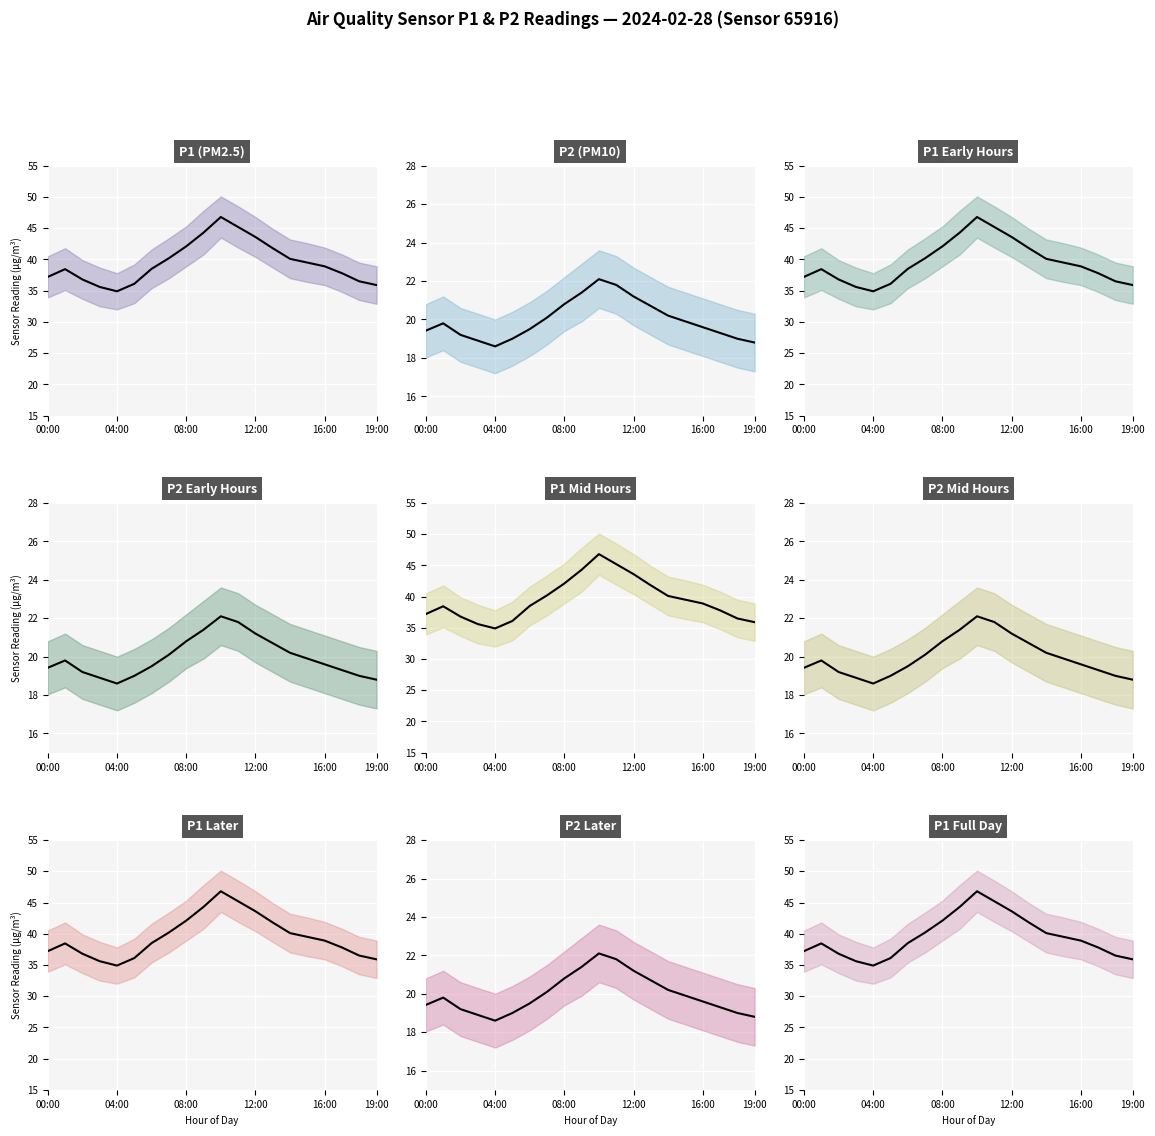

True or false: P2 and P2_lower cross at least once.

False